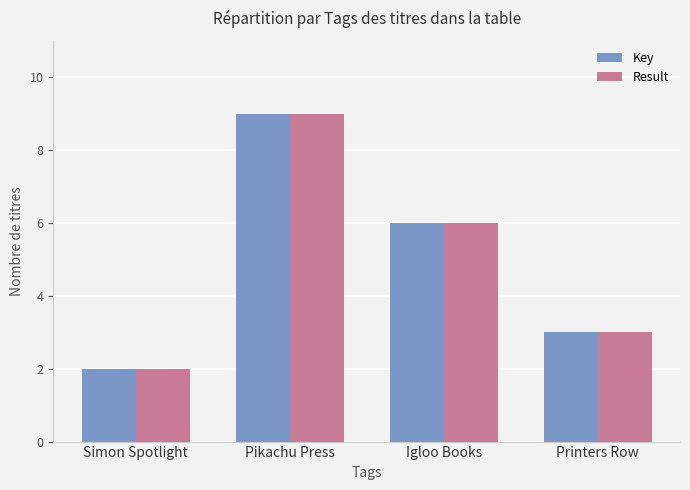

At which label is Key closest to 5?

Igloo Books